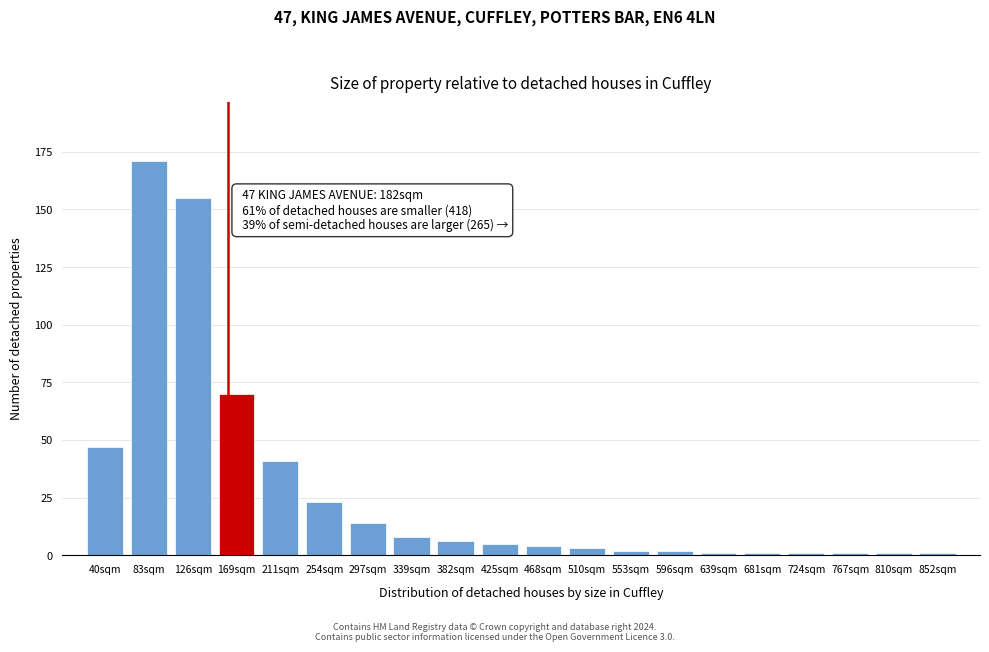

Reading right to left, extract all data points from this chart.

852sqm=1	810sqm=1	767sqm=1	724sqm=1	681sqm=1	639sqm=1	596sqm=2	553sqm=2	510sqm=3	468sqm=4	425sqm=5	382sqm=6	339sqm=8	297sqm=14	254sqm=23	211sqm=41	169sqm=70	126sqm=155	83sqm=171	40sqm=47